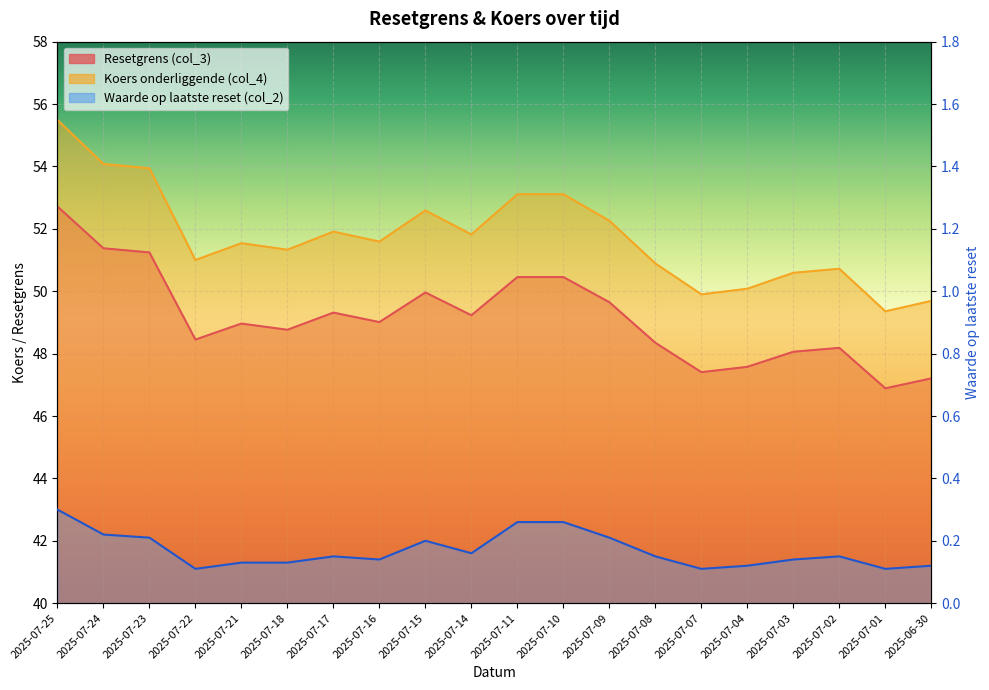

Is the value of Resetgrens (col_3) at 2025-07-07 greater than the value of Waarde op laatste reset (col_2) at 2025-07-21?

Yes